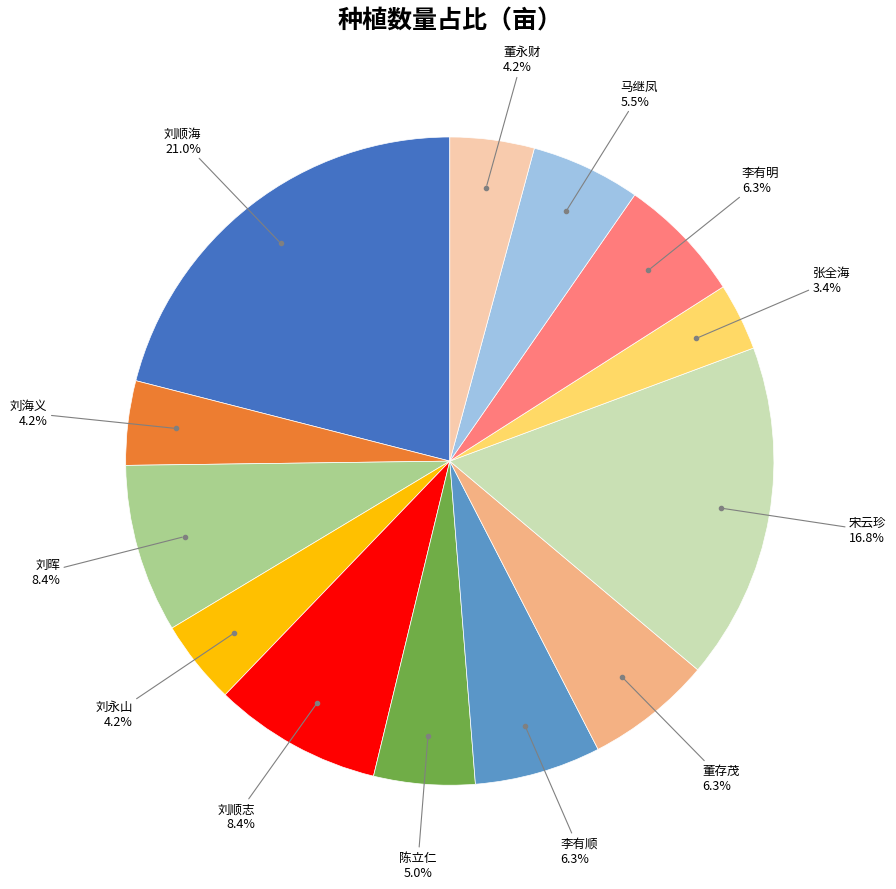

Does any single category account for the majority?

No